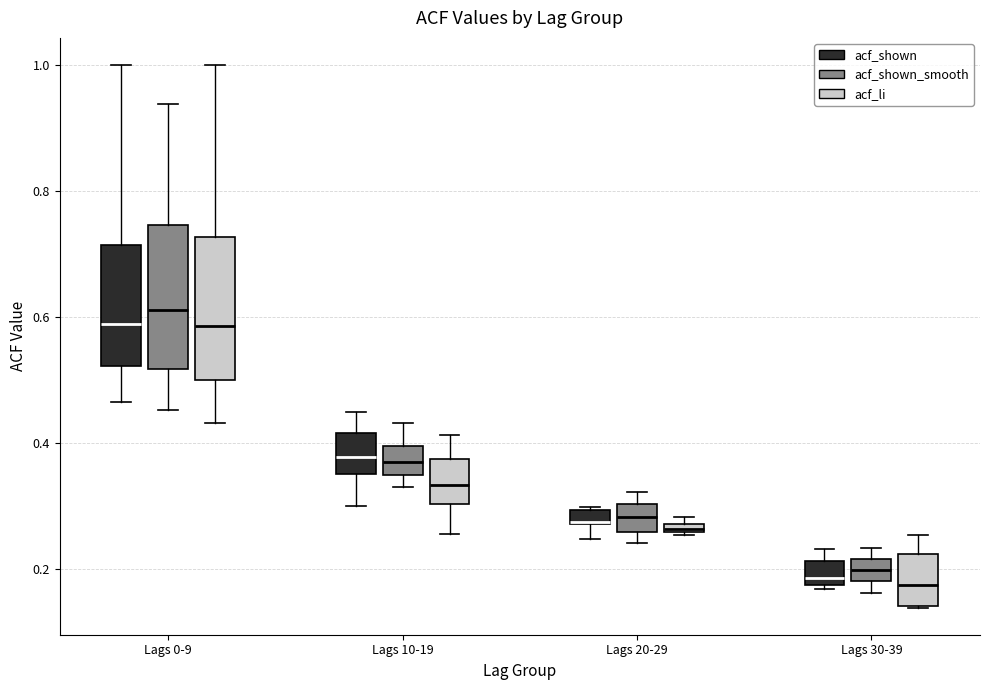

Where is the upper edge of the box for Lags 20-29 (acf_li) on the y-axis? The values are not printed on the chart, so give them approximately, as read against the axis.

0.28